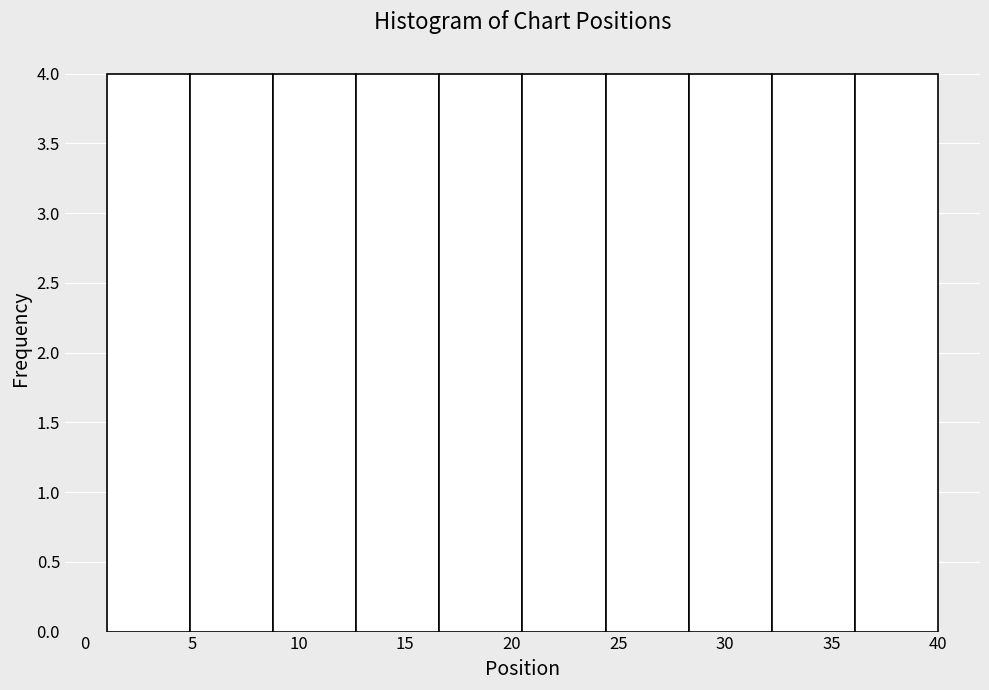

Reading left to right, list every bar in this chart as the range it spans on the x-axis followed by its height. Neither the bar edges nor the heights are printed on the chart, so give them approximately, as read against the axes.

1.0 to 4.9: 4
4.9 to 8.8: 4
8.8 to 12.7: 4
12.7 to 16.6: 4
16.6 to 20.5: 4
20.5 to 24.4: 4
24.4 to 28.3: 4
28.3 to 32.2: 4
32.2 to 36.1: 4
36.1 to 40.0: 4